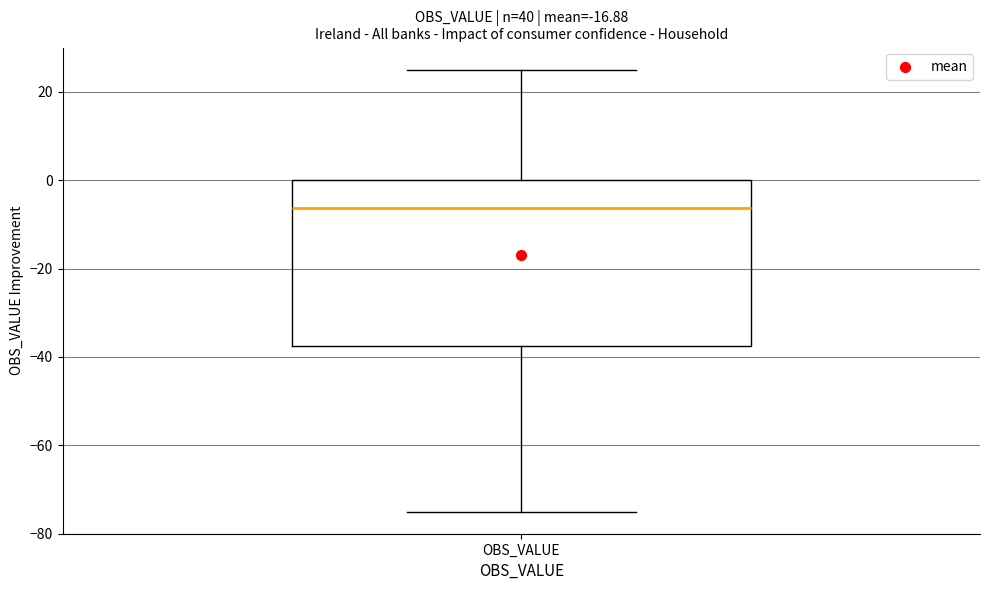

Transcribe this box plot: give where the median line is, the range the box spans, and where the two whiskers end, as read against the y-axis. The values are not printed on the chart, so give them approximately, as read against the axis.

median -6, box -38 to 0, whiskers -74 to 26